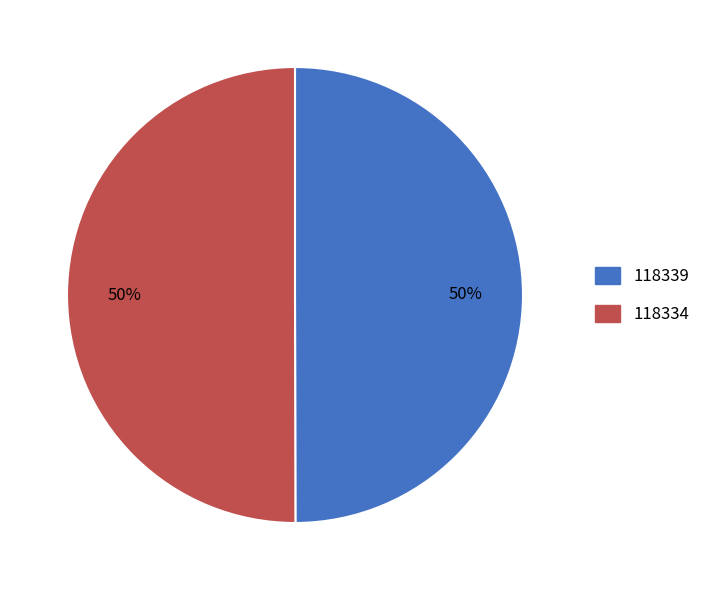

To the nearest percent, what portion does 118334 represent?

50%